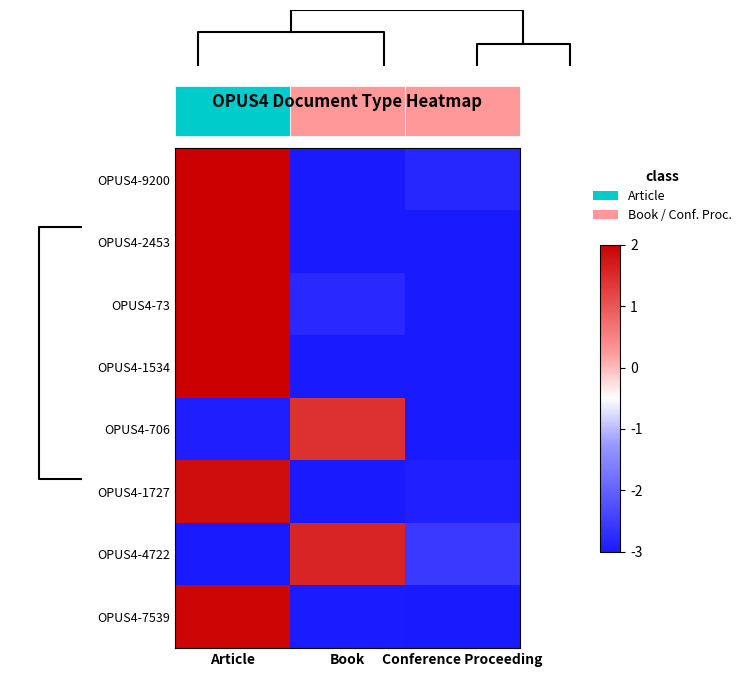

Reading left to right, transcribe all the data shown in this chart.

OPUS4-9200: Article=2.1	Book=-3.0	Conference Proceeding=-2.8
OPUS4-2453: Article=2.5	Book=-3.1	Conference Proceeding=-3.1
OPUS4-73: Article=2.5	Book=-2.8	Conference Proceeding=-3.1
OPUS4-1534: Article=2.2	Book=-3.1	Conference Proceeding=-3.1
OPUS4-706: Article=-2.9	Book=1.4	Conference Proceeding=-3.5
OPUS4-1727: Article=1.8	Book=-3.3	Conference Proceeding=-2.9
OPUS4-4722: Article=-3.3	Book=1.6	Conference Proceeding=-2.6
OPUS4-7539: Article=1.9	Book=-3.0	Conference Proceeding=-3.4